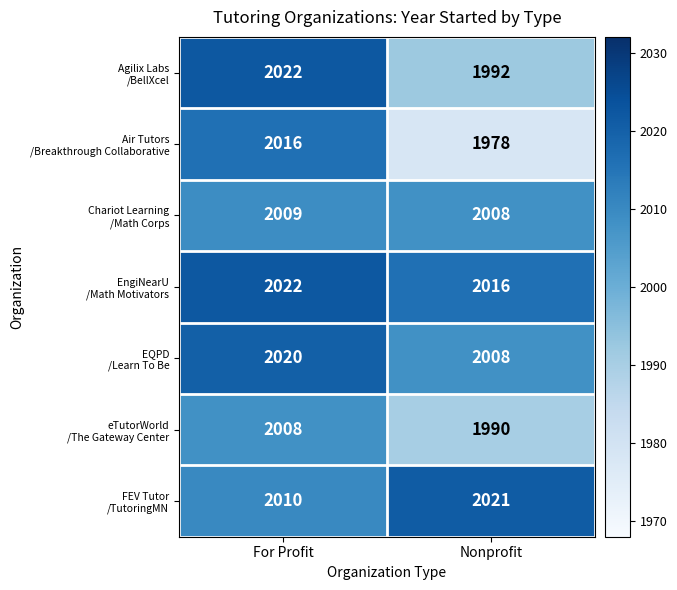

What is the spread (max minus min) of values at Nonprofit?

43